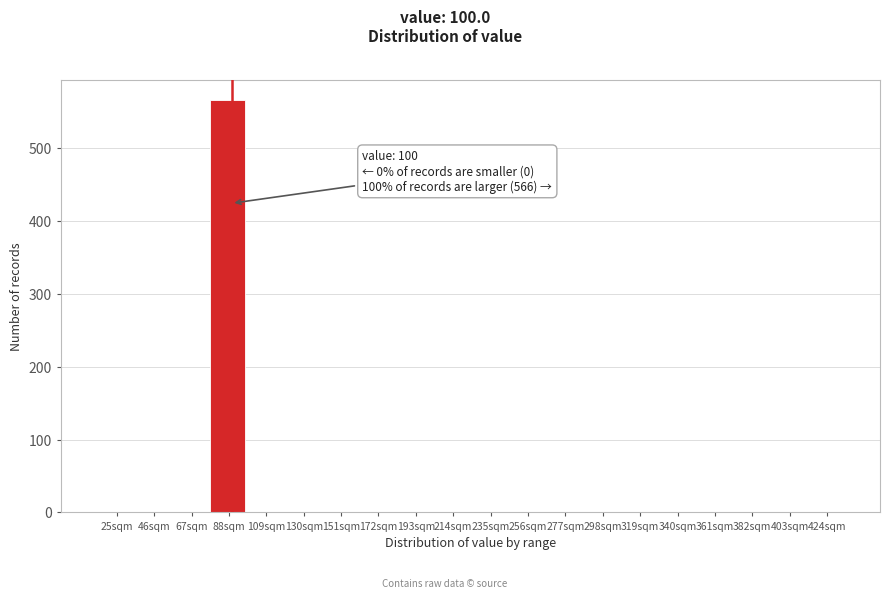

Reading left to right, transcribe all the data shown in this chart.

25sqm=0	46sqm=0	67sqm=0	88sqm=566	109sqm=0	130sqm=0	151sqm=0	172sqm=0	193sqm=0	214sqm=0	235sqm=0	256sqm=0	277sqm=0	298sqm=0	319sqm=0	340sqm=0	361sqm=0	382sqm=0	403sqm=0	424sqm=0